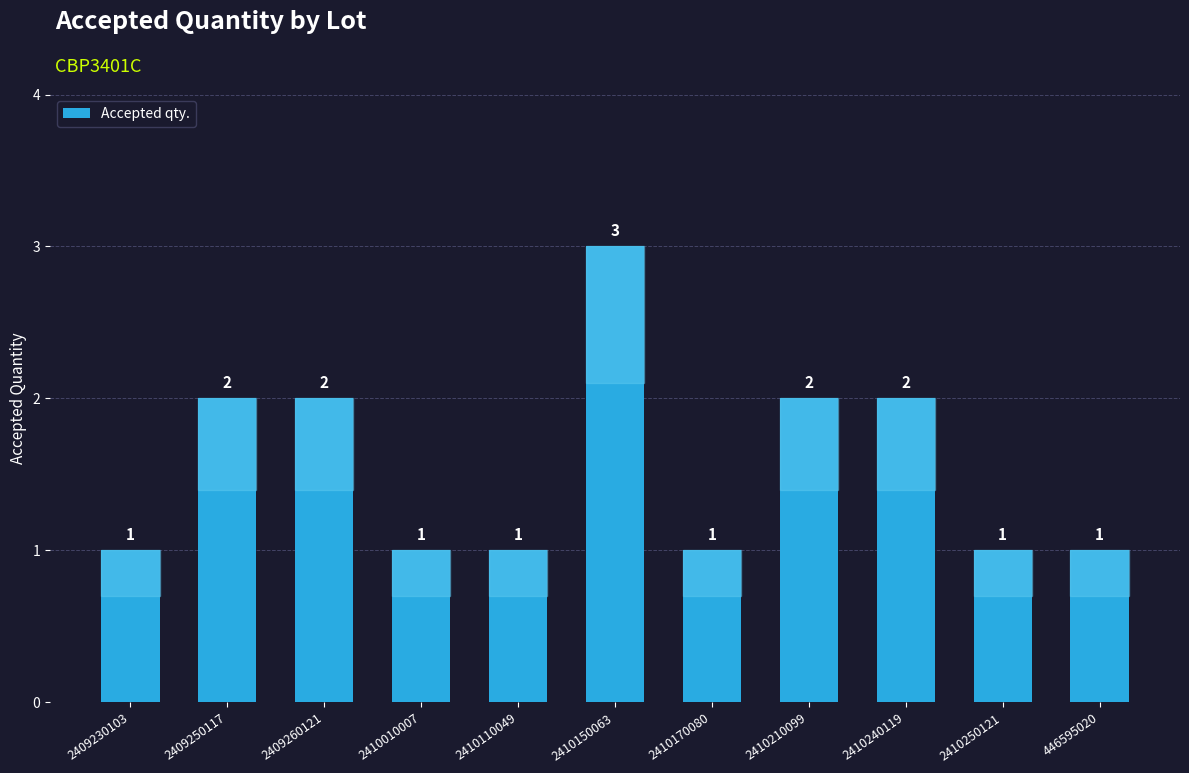

The value at 2410150063 is 1. True or false?

False